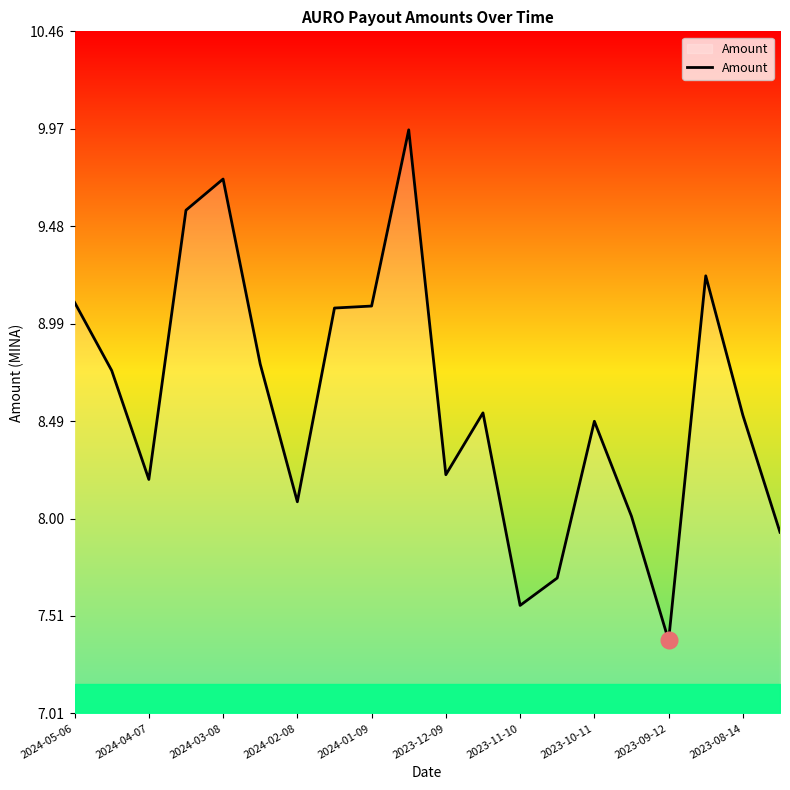

What is the smallest value displayed?

7.4